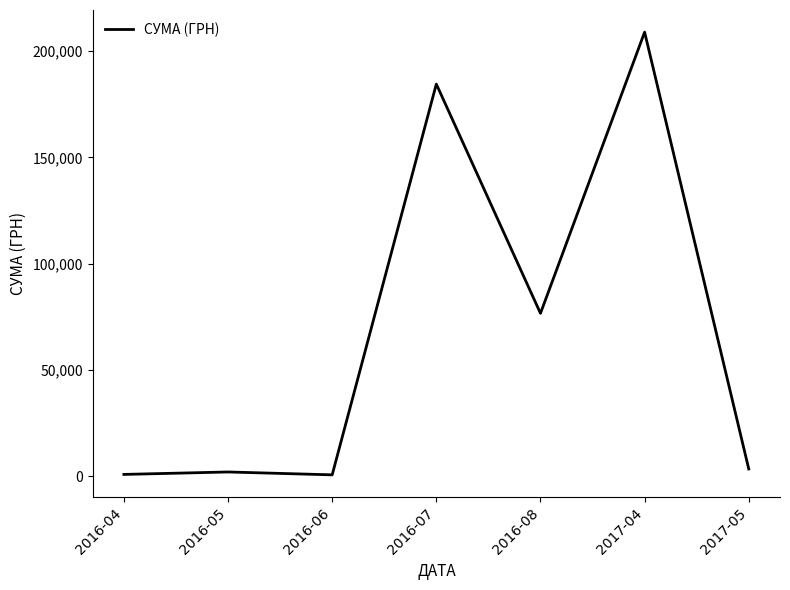

The value at 2017-05 is 3373.7. True or false?

True